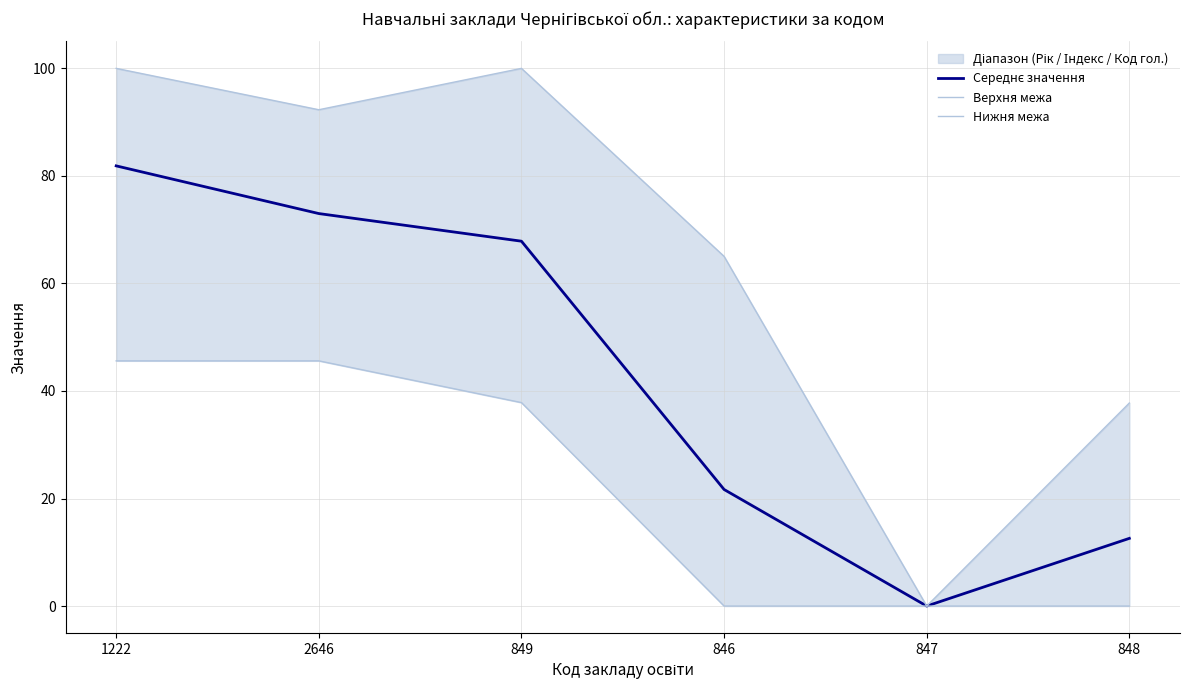

What is the difference between the second highest and second lowest values in the Нижня межа series?

45.6